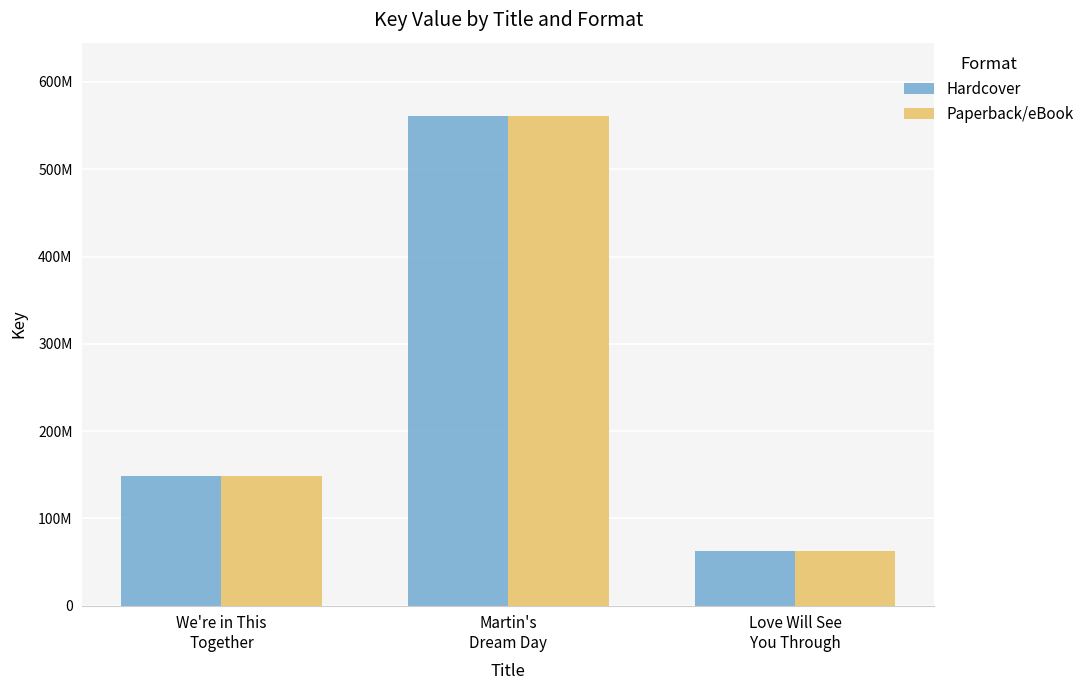

Reading left to right, what are all the values shown in this chart?

Hardcover: 148253114	560919796	62159984
Paperback/eBook: 148253114	560919796	62159984